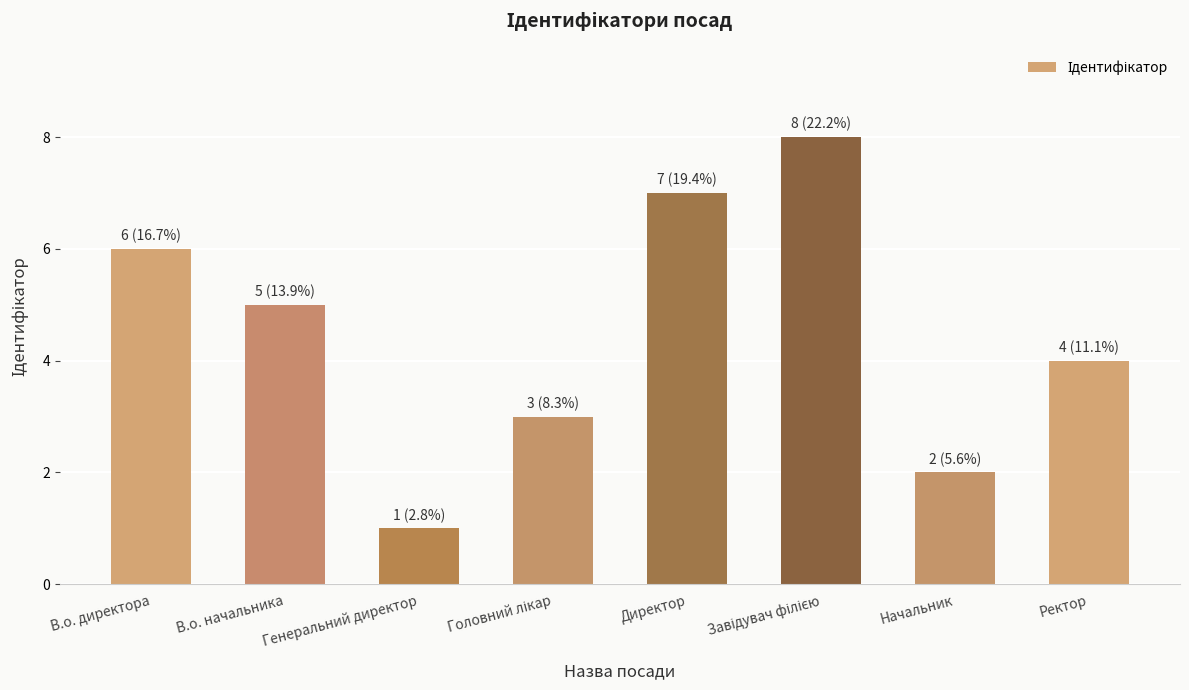

What is the difference between the second highest and minimum values?

6